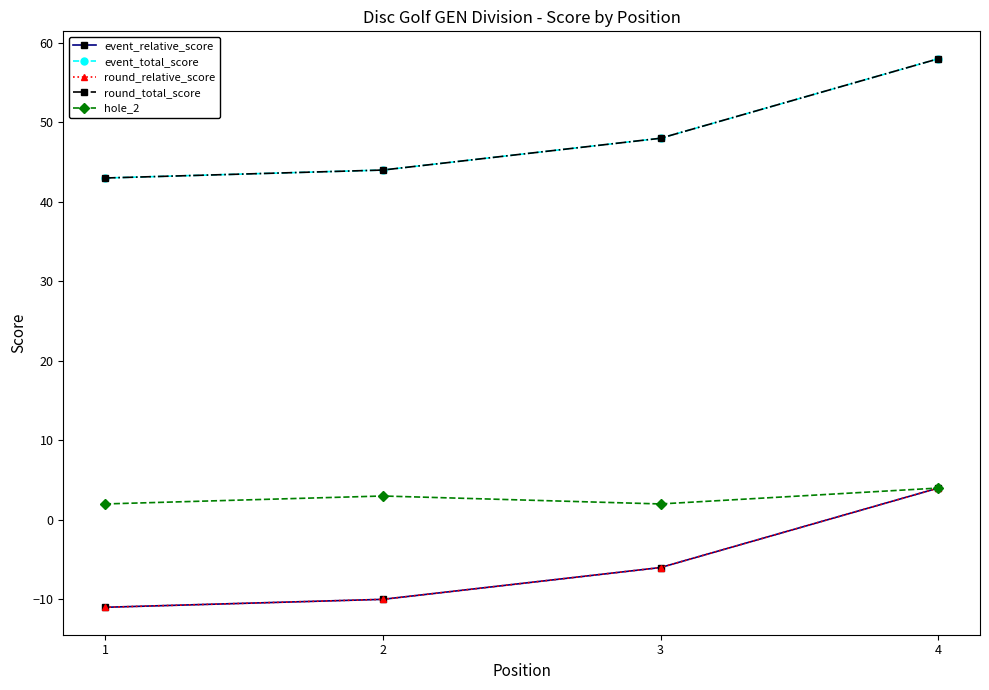

Is this an area chart (filled region under the line)?

No